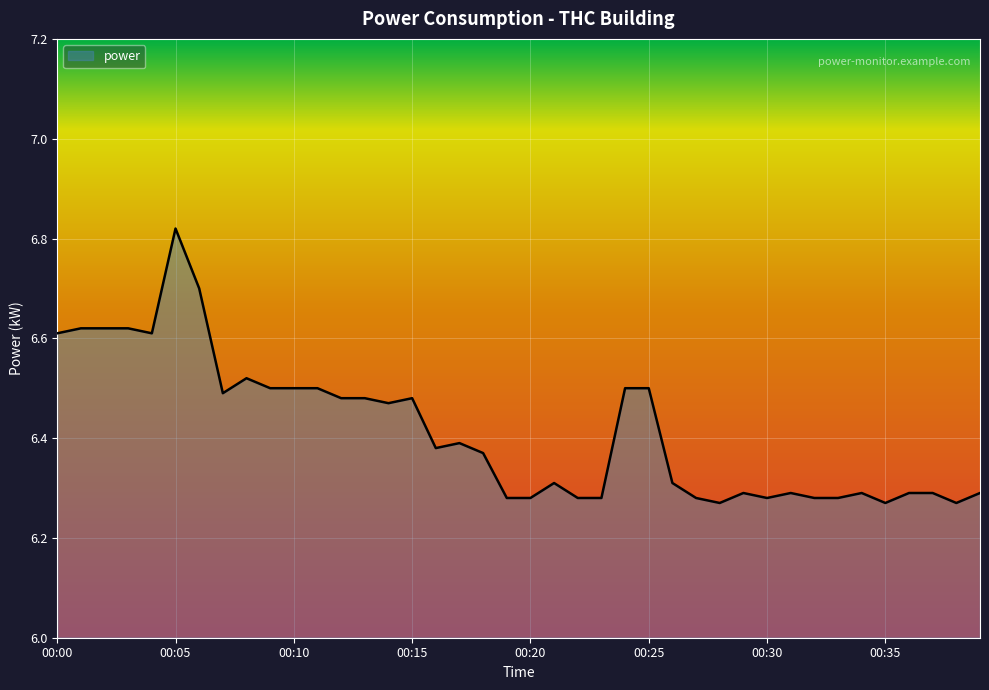

Is this an area chart (filled region under the line)?

Yes